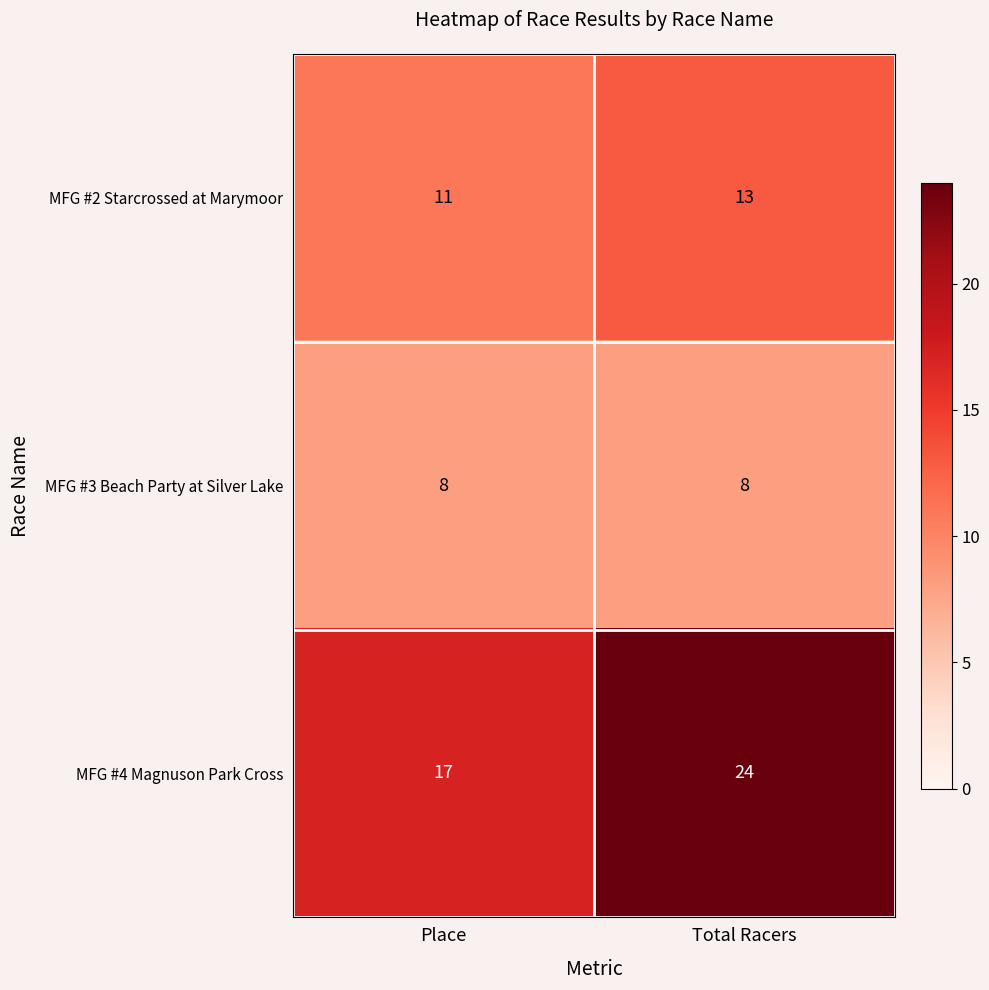

List the series in order of their overall mean, highest first.

MFG #4 Magnuson Park Cross, MFG #2 Starcrossed at Marymoor, MFG #3 Beach Party at Silver Lake